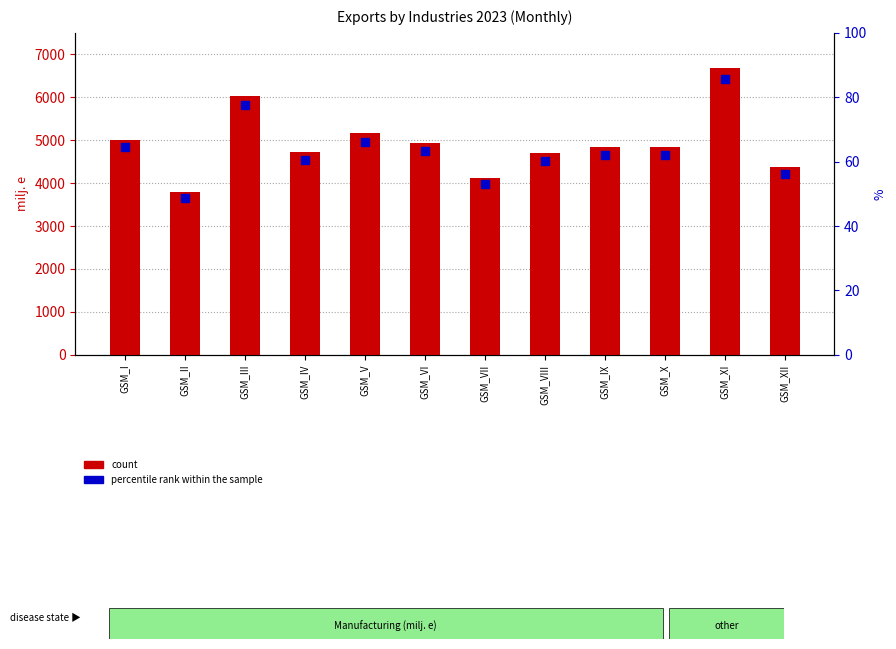

What is the total value across all series at GSM_XI?

6768.0